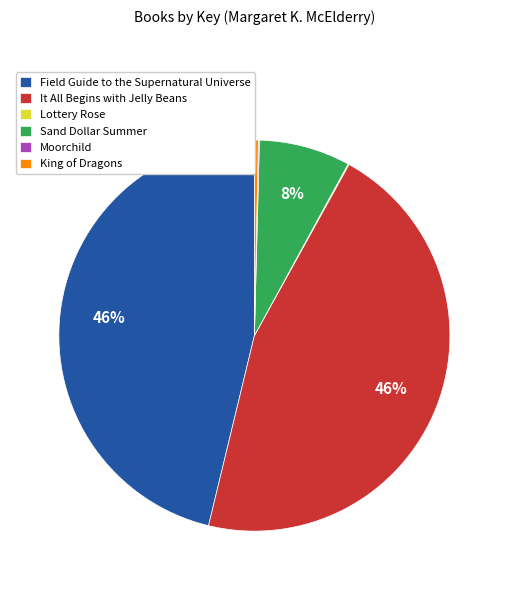

To the nearest percent, what percentage of the pie is It All Begins with Jelly Beans?

46%